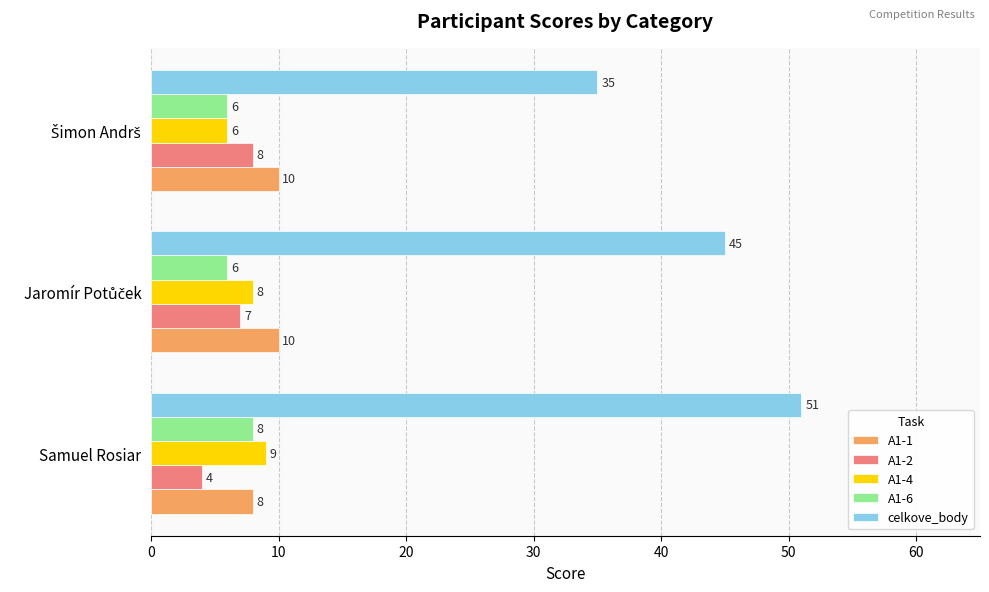

The value of A1-4 at Samuel Rosiar is 4. True or false?

False